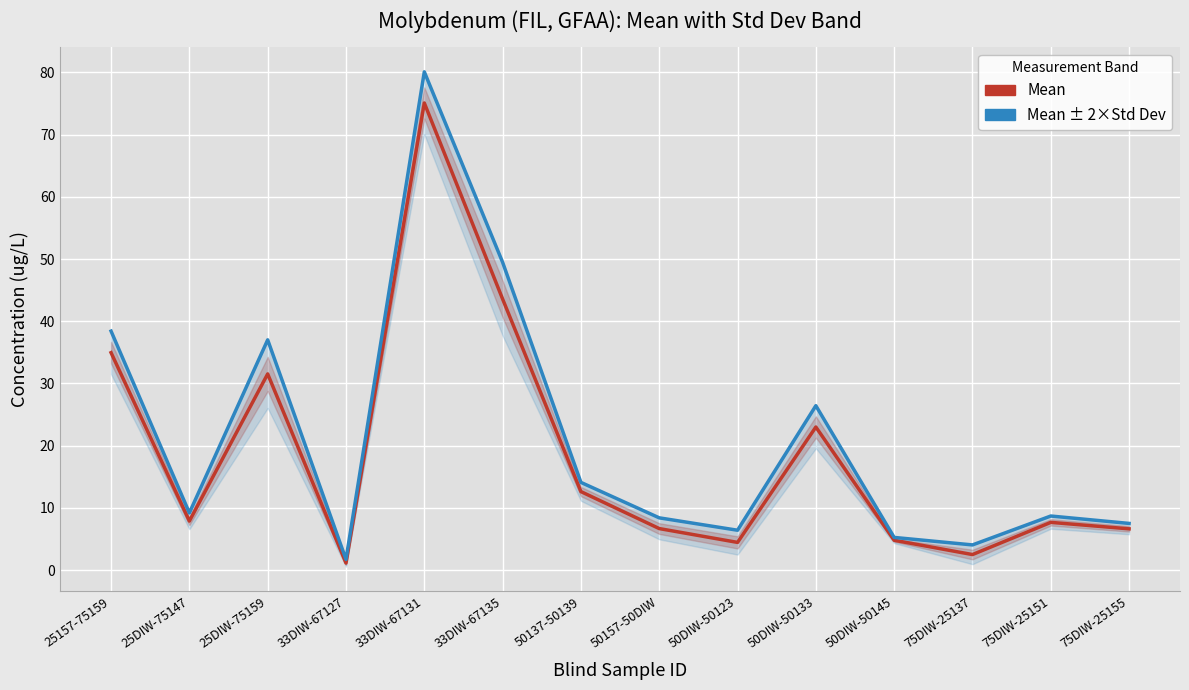

At which category is the sum across all series the highest?

33DIW-67131